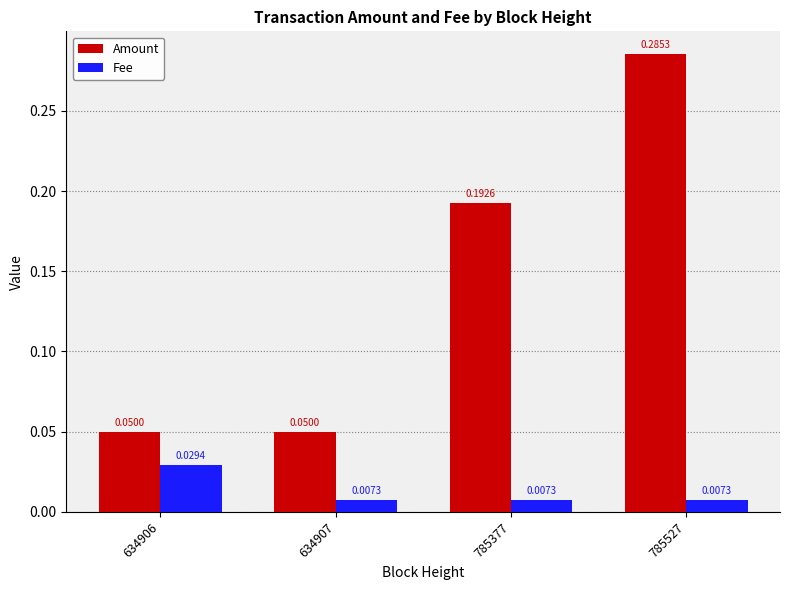

Is the value of Fee at 634907 greater than the value of Amount at 785527?

No